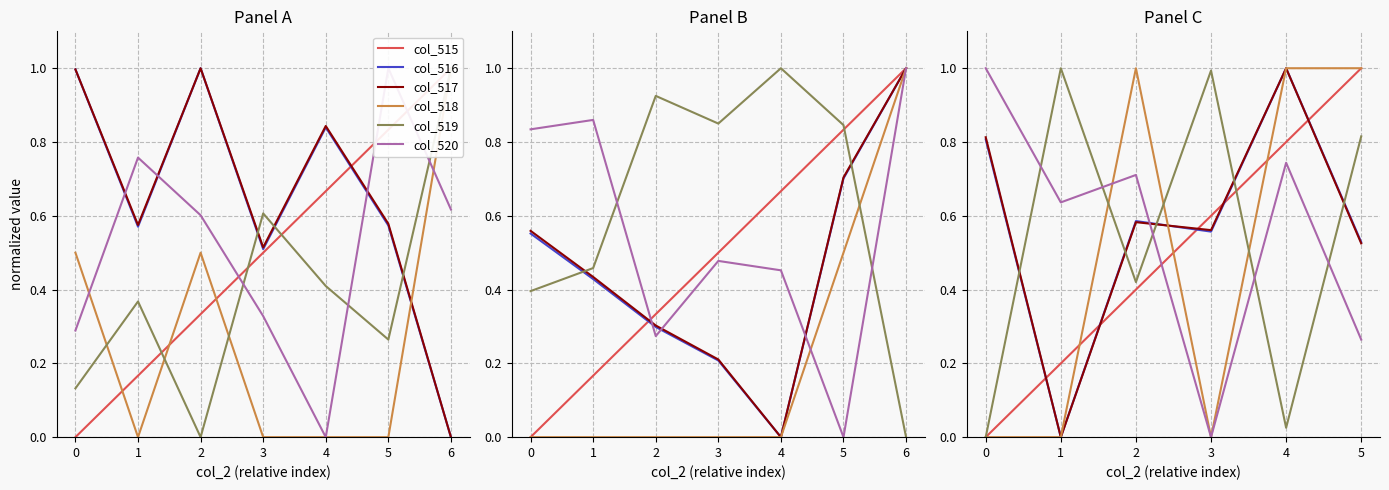

How many categories are shown in the chart?

6